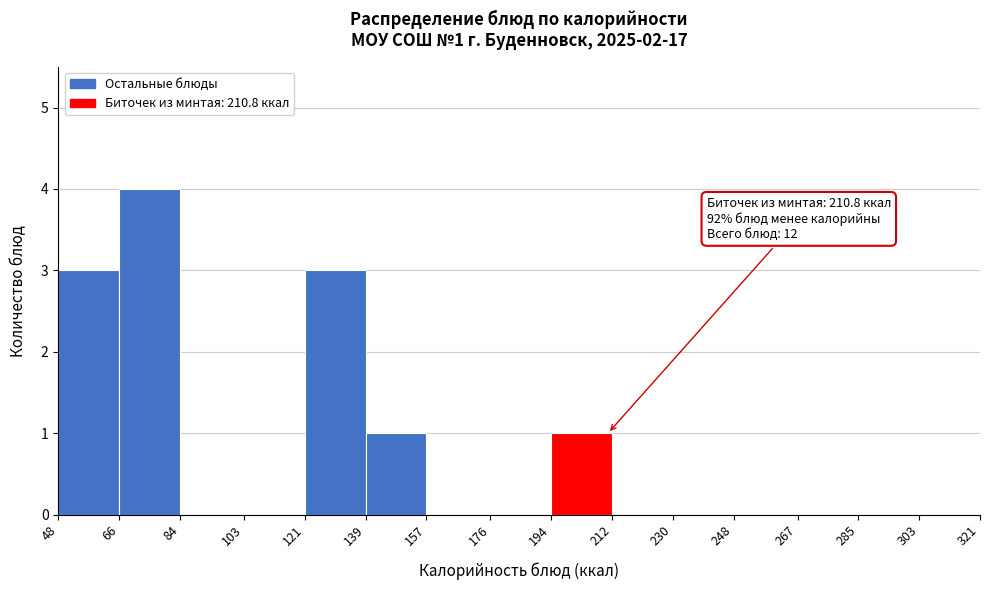

Which range on the x-axis has the tallest bar?

66 to 84